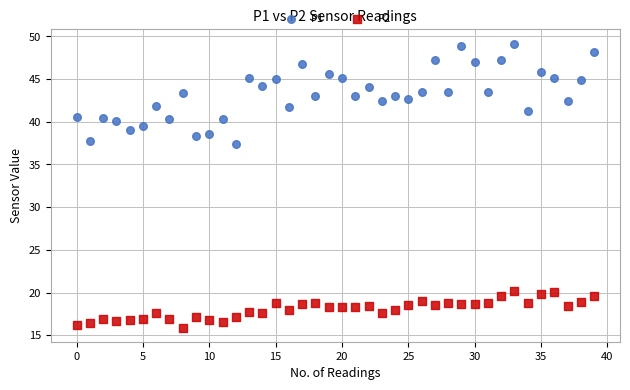

Which series has the widest spread of Y values?

P1